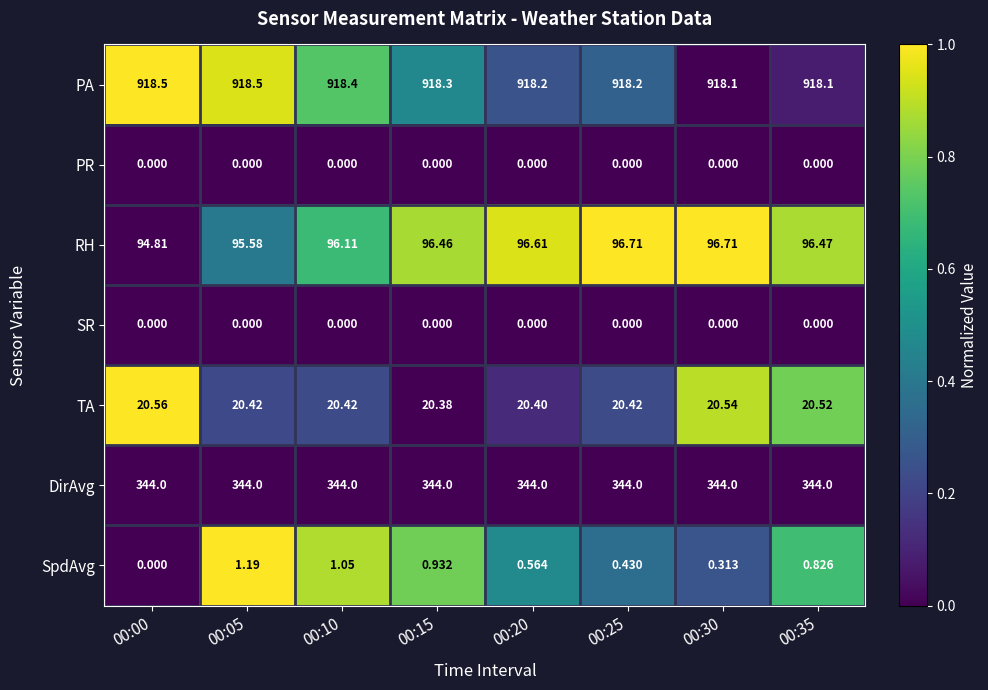

What is the spread (max minus min) of values at 00:25?

918.2